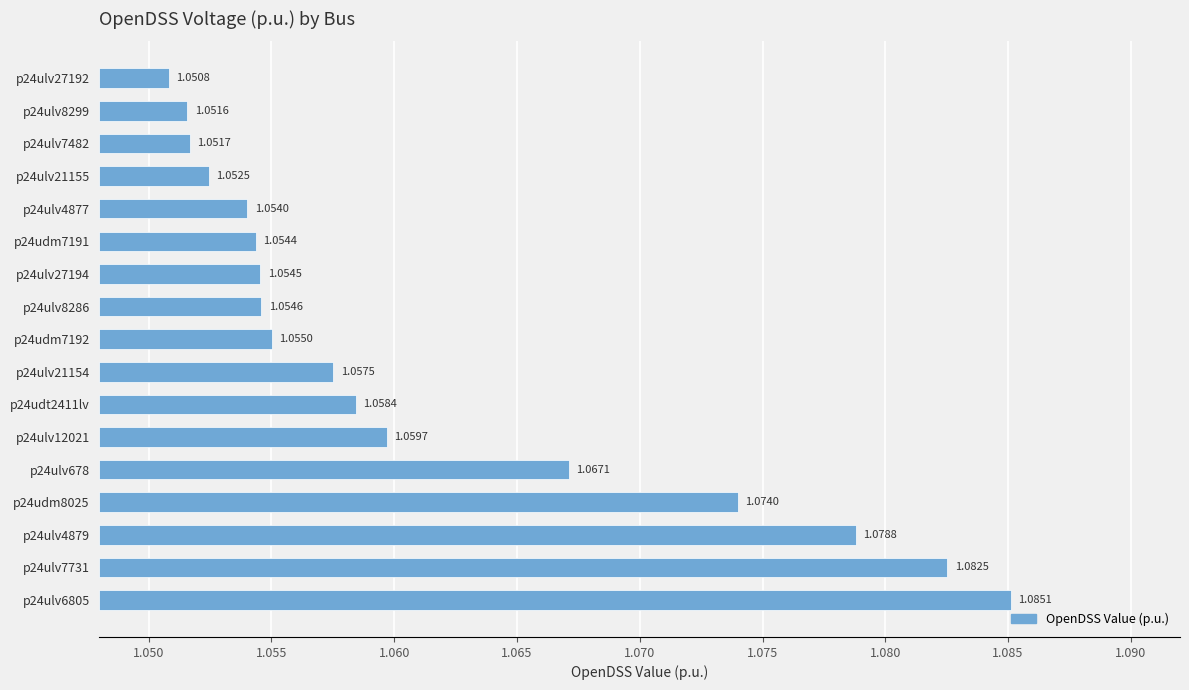

How many bars are there in total?

17